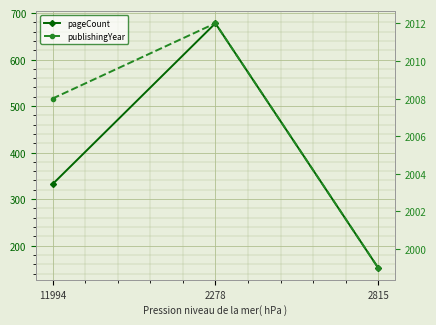

What is the label of the 1st point from the right?

2815